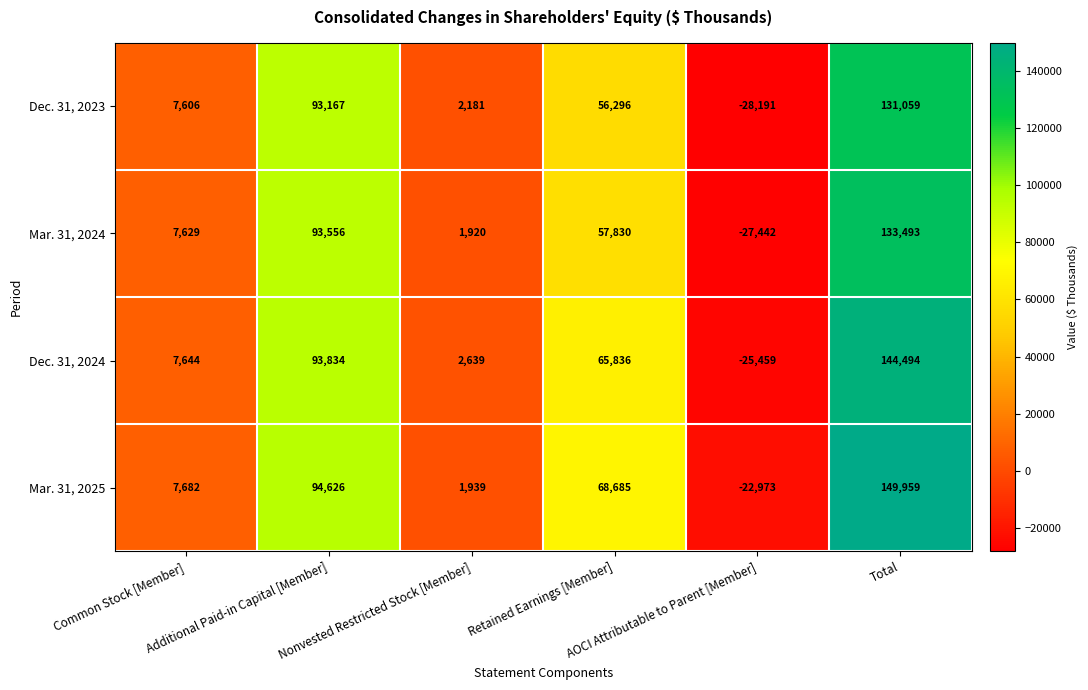

How many categories are shown in the chart?

6